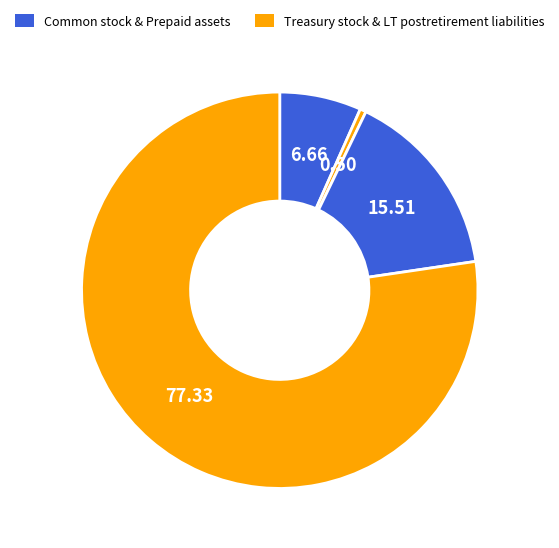

Count the number of slices in the pie.

4